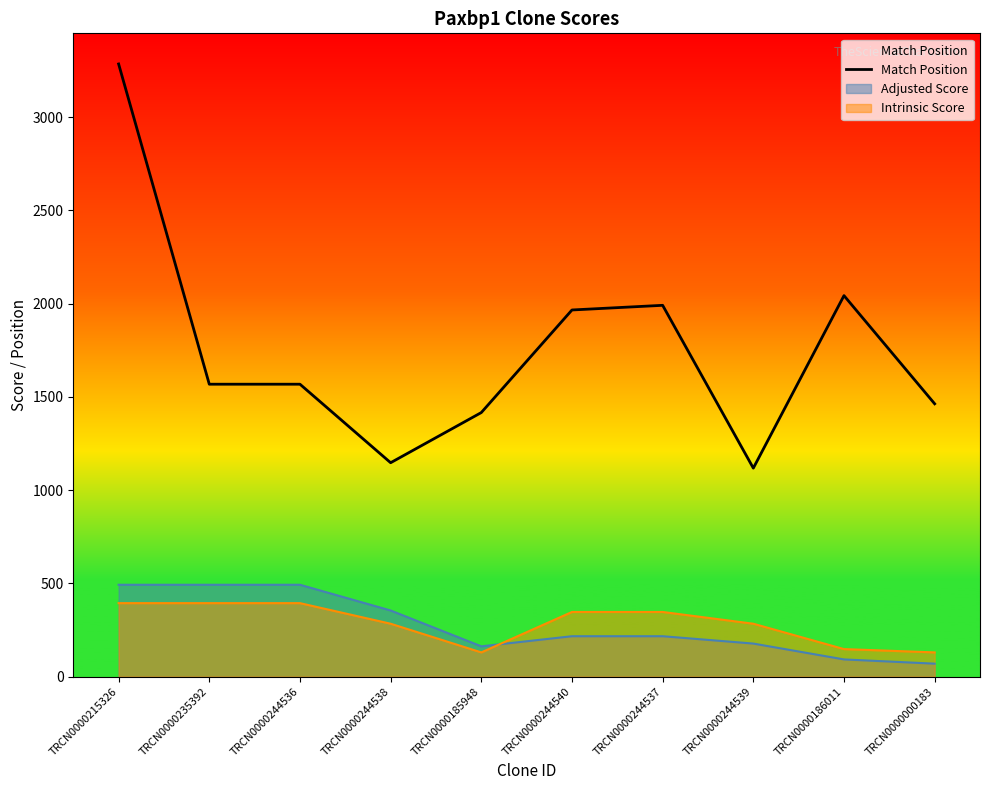

At which label is the value closest to 2201?

TRCN0000186011